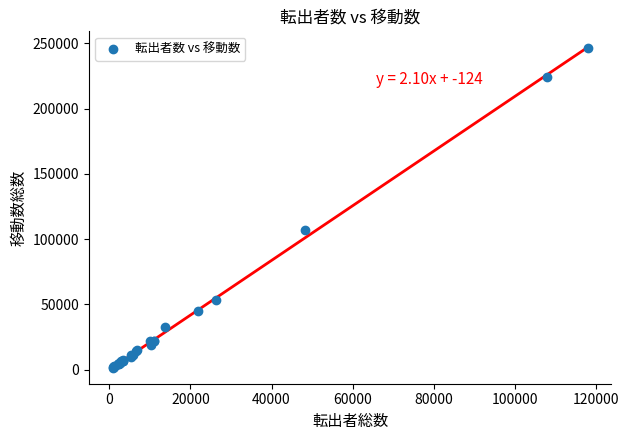

What Y value in the scatter plot is closest to 123832?

106870